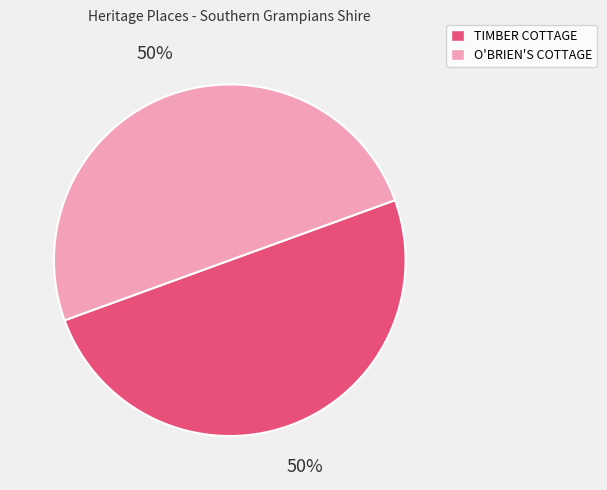

True or false: O'BRIEN'S COTTAGE accounts for 44% of the total.

False